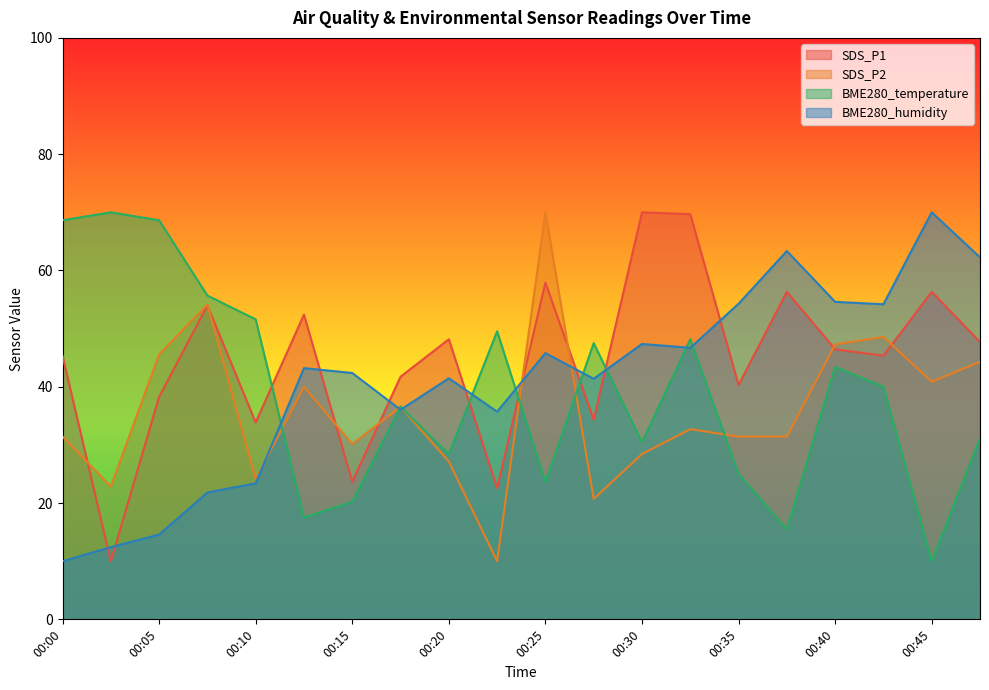

How many values in the BME280_temperature series exceed 40?

10